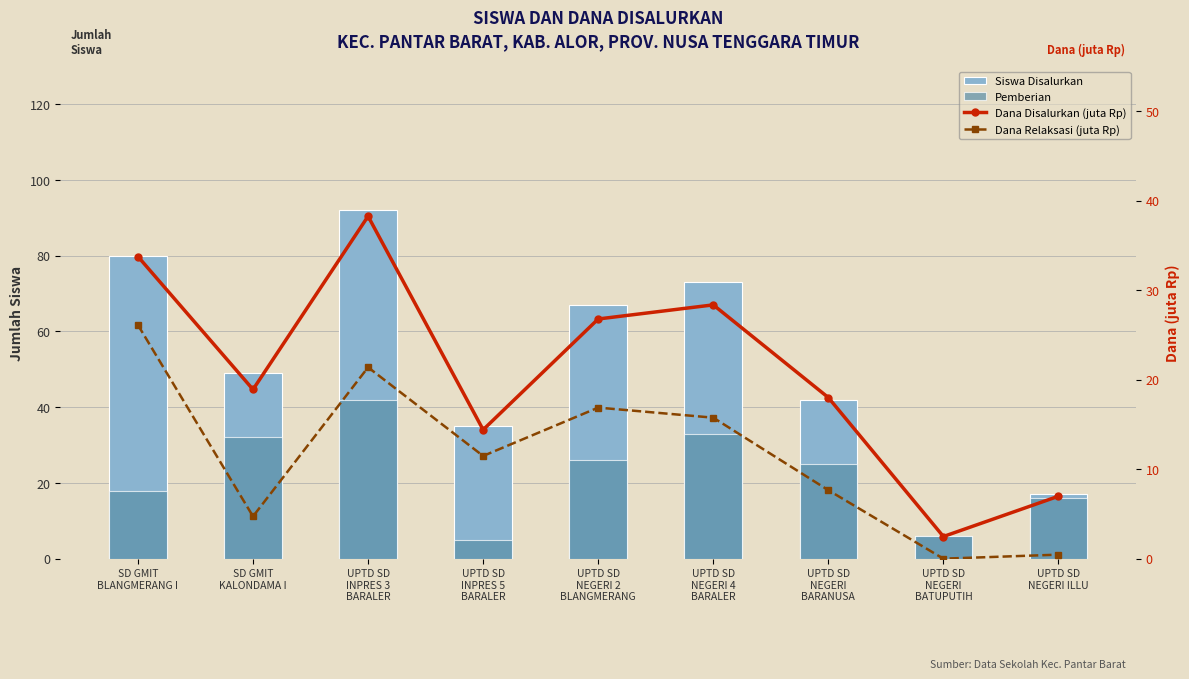

What is the average value of the Dana Relaksasi (juta Rp) series?

11.6